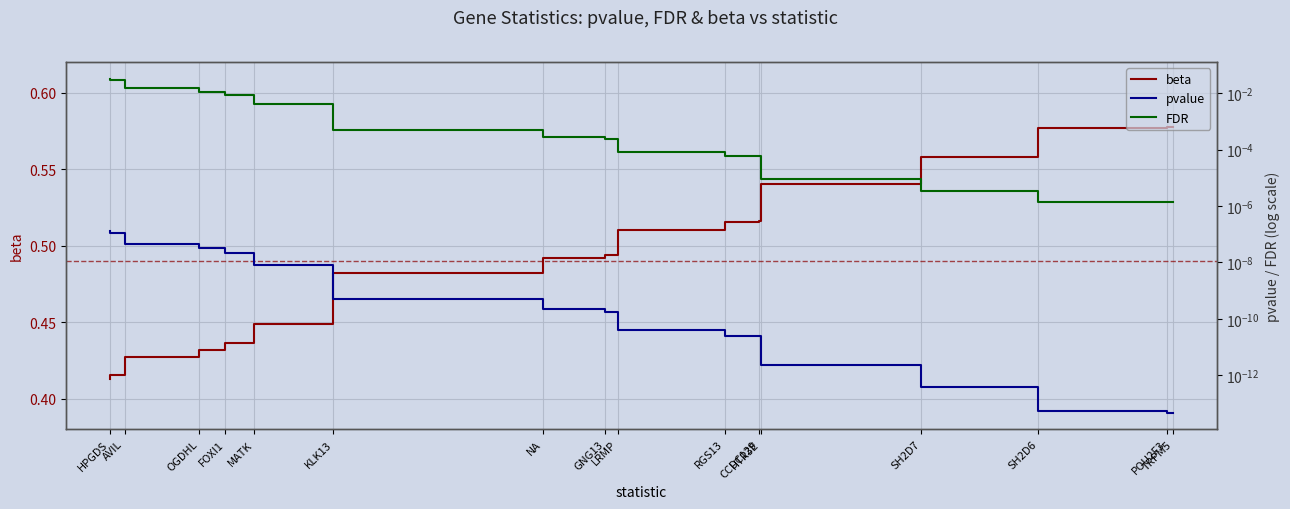

At which label does beta reach its minimum?

HPGDS